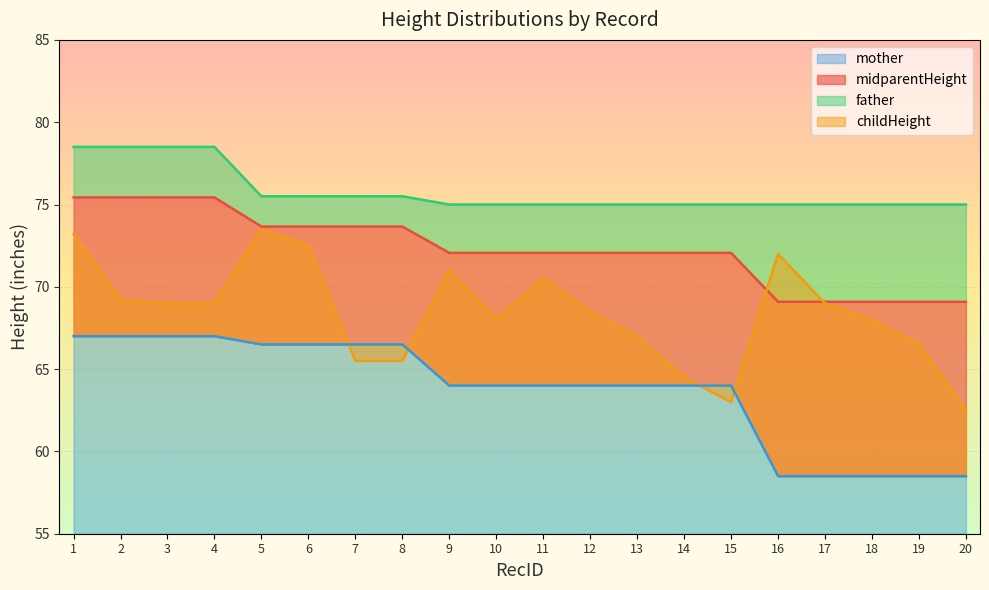

What is the highest value of the mother series?

67.0